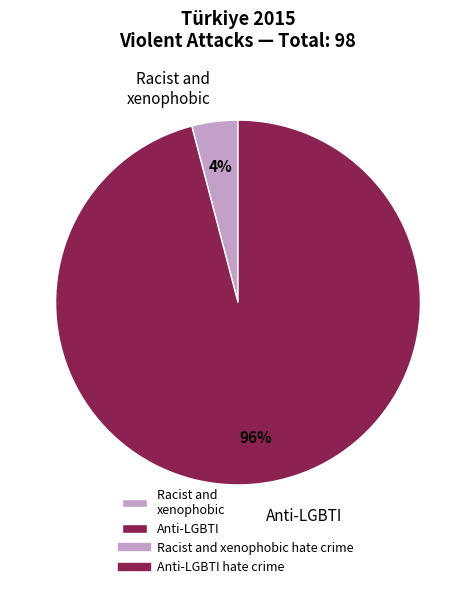

Combined, do Racist and xenophobic and Anti-LGBTI account for over 50%?

Yes